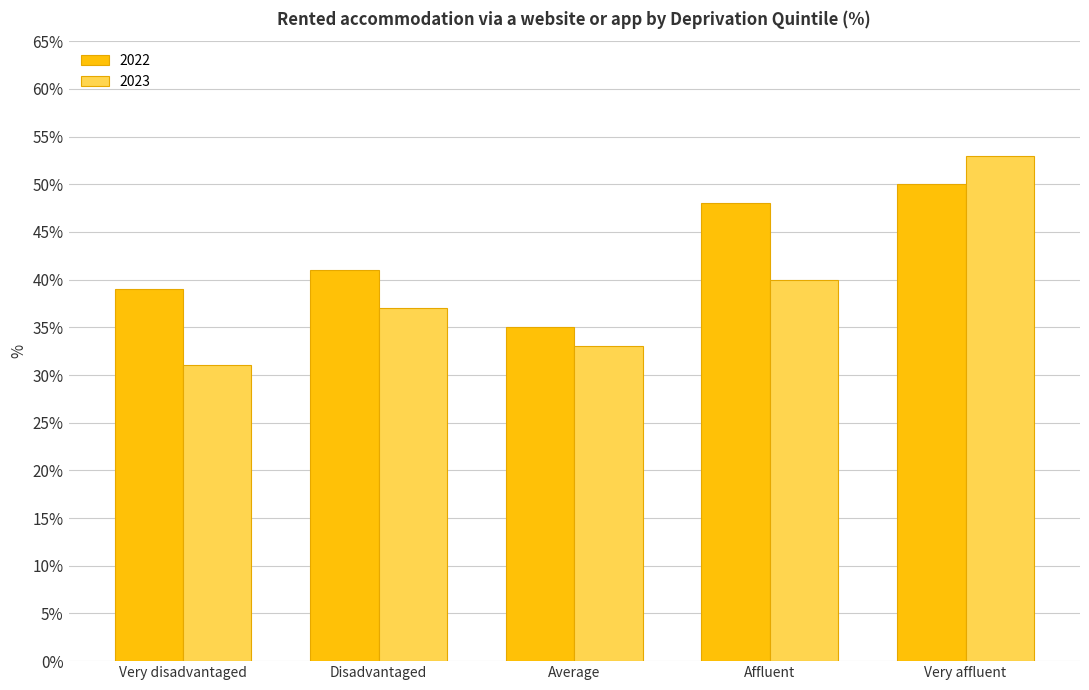

Rank the series by their average value, from highest to lowest.

2022, 2023